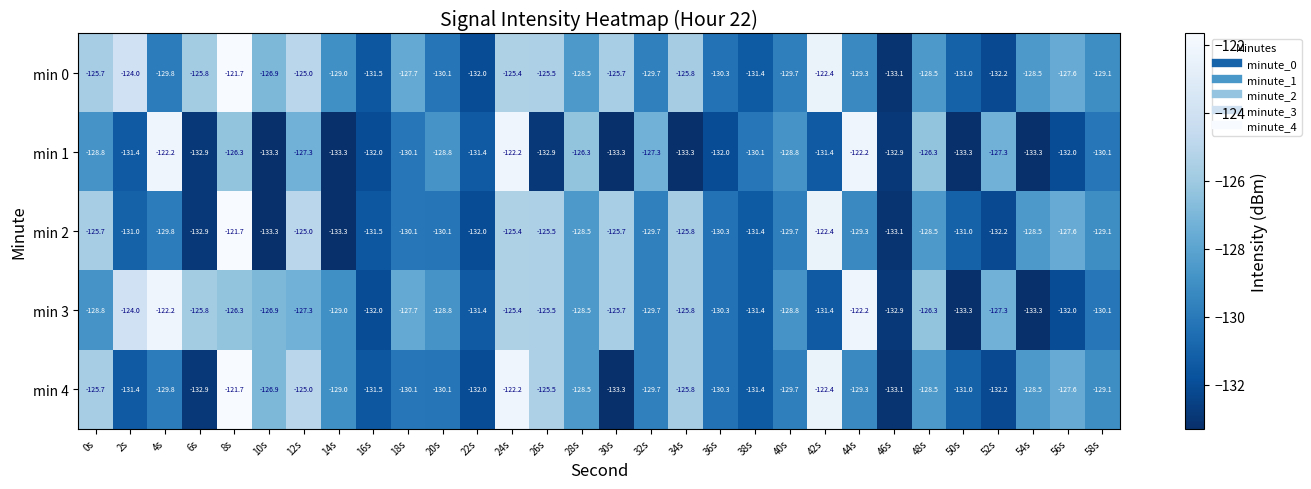

How many categories are shown in the chart?

30